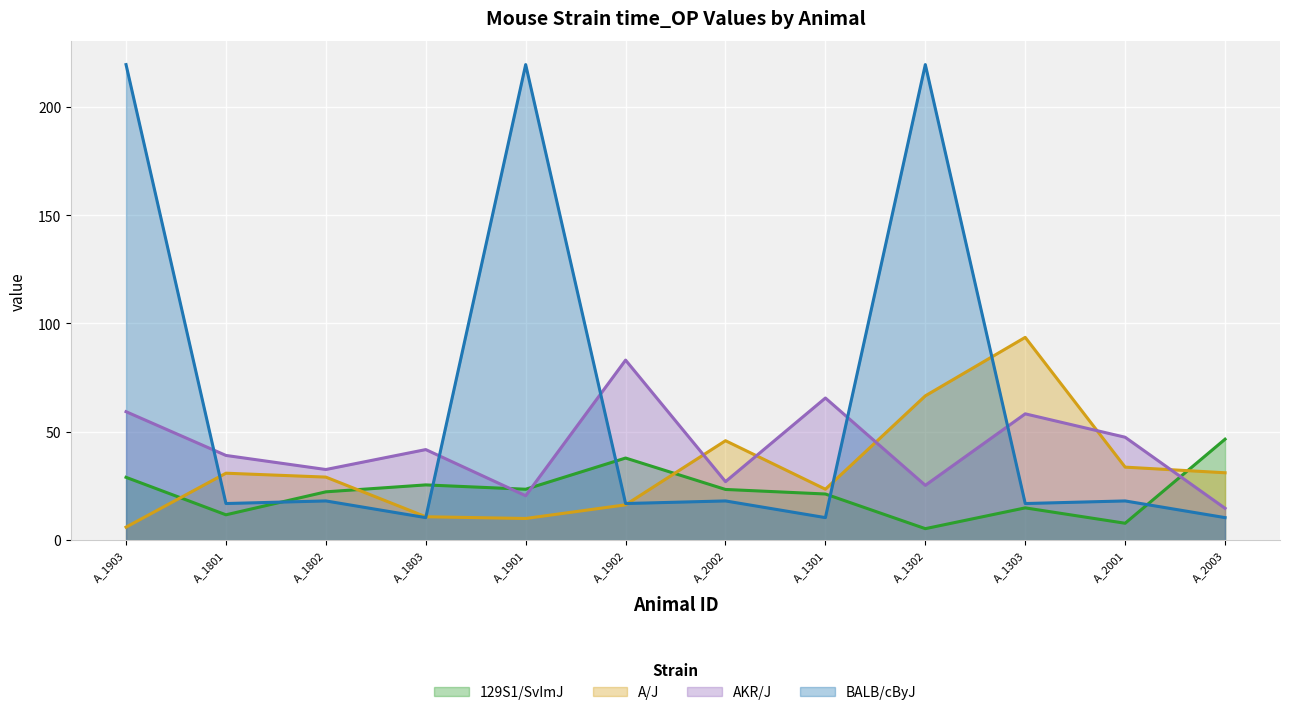

Reading left to right, transcribe all the data shown in this chart.

129S1/SvImJ: A_1903=29.0	A_1801=11.7	A_1802=22.3	A_1803=25.5	A_1901=23.5	A_1902=37.9	A_2002=23.4	A_1301=21.3	A_1302=5.3	A_1303=14.9	A_2001=7.8	A_2003=46.6
A/J: A_1903=6.0	A_1801=30.9	A_1802=29.1	A_1803=10.8	A_1901=10.0	A_1902=16.3	A_2002=45.9	A_1301=23.5	A_1302=66.6	A_1303=93.6	A_2001=33.7	A_2003=31.1
AKR/J: A_1903=59.3	A_1801=39.1	A_1802=32.6	A_1803=41.8	A_1901=20.5	A_1902=83.1	A_2002=27.0	A_1301=65.6	A_1302=25.3	A_1303=58.3	A_2001=47.5	A_2003=14.7
BALB/cByJ: A_1903=219.5	A_1801=16.9	A_1802=18.1	A_1803=10.4	A_1901=219.5	A_1902=16.9	A_2002=18.1	A_1301=10.4	A_1302=219.5	A_1303=16.9	A_2001=18.1	A_2003=10.4